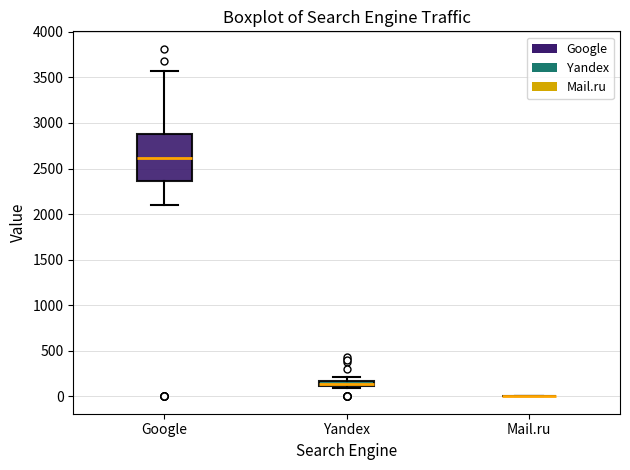

Where is the lower edge of the box for Yandex on the y-axis? The values are not printed on the chart, so give them approximately, as read against the axis.

100